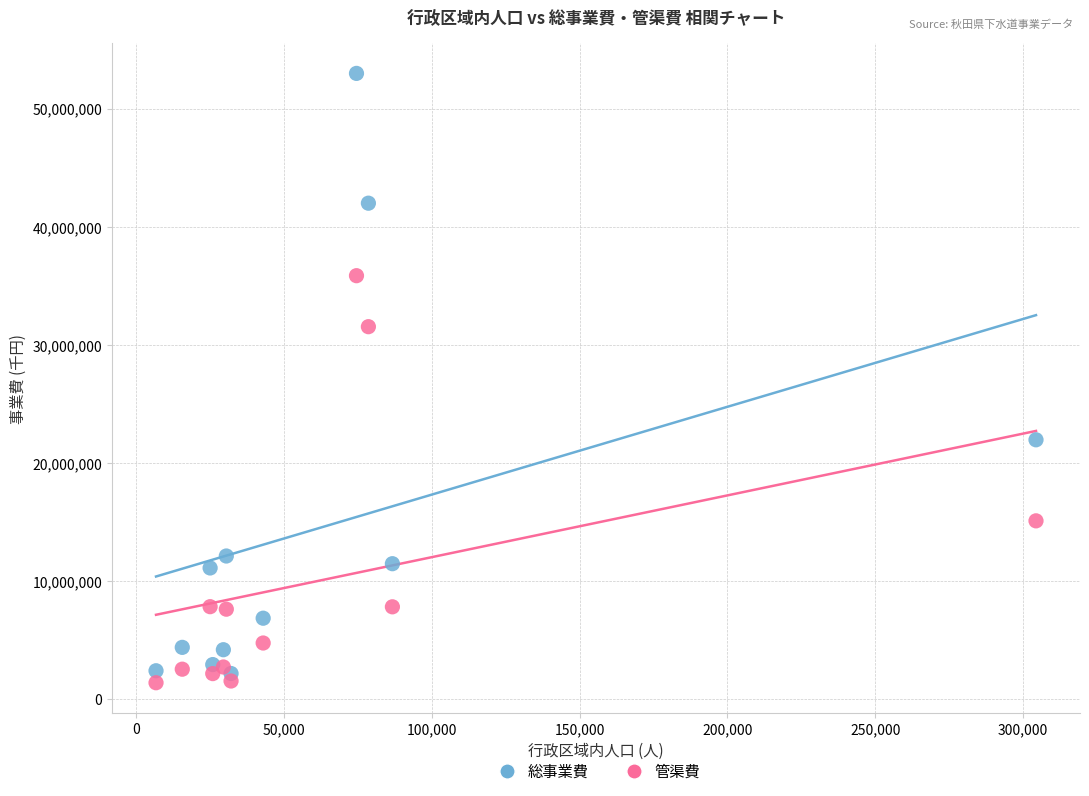

In the 総事業費 series, what Y value is closest to 27587569?

21970926